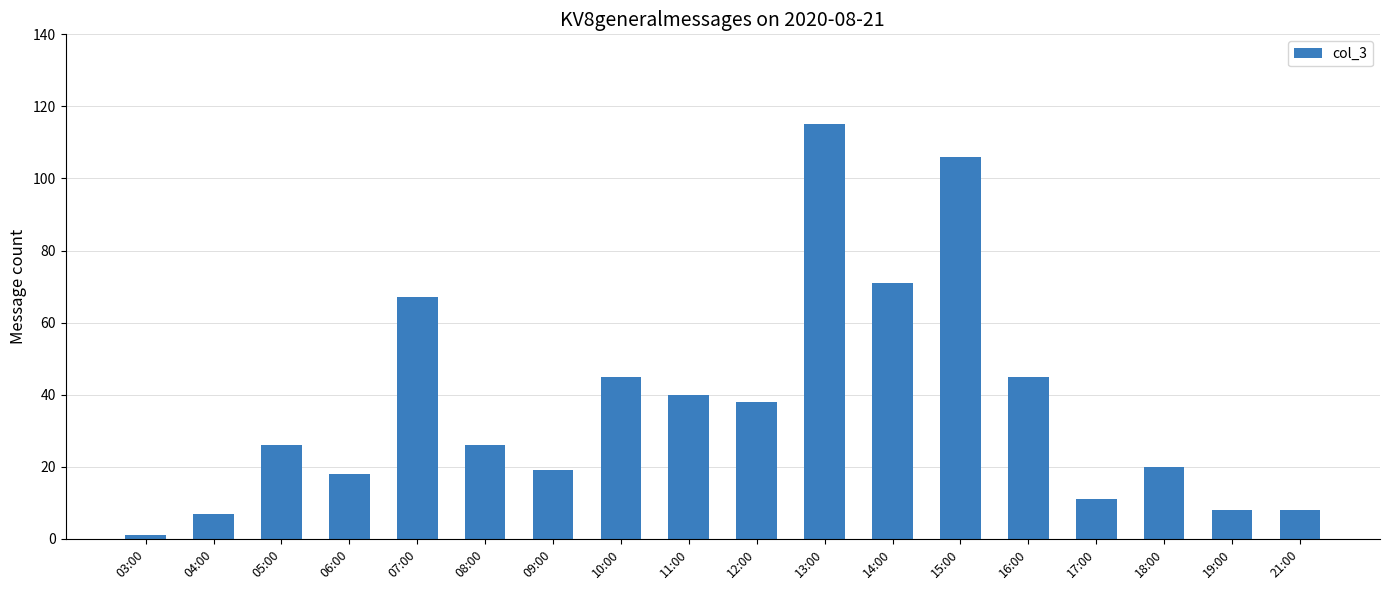

What is the minimum value shown in the chart?

1